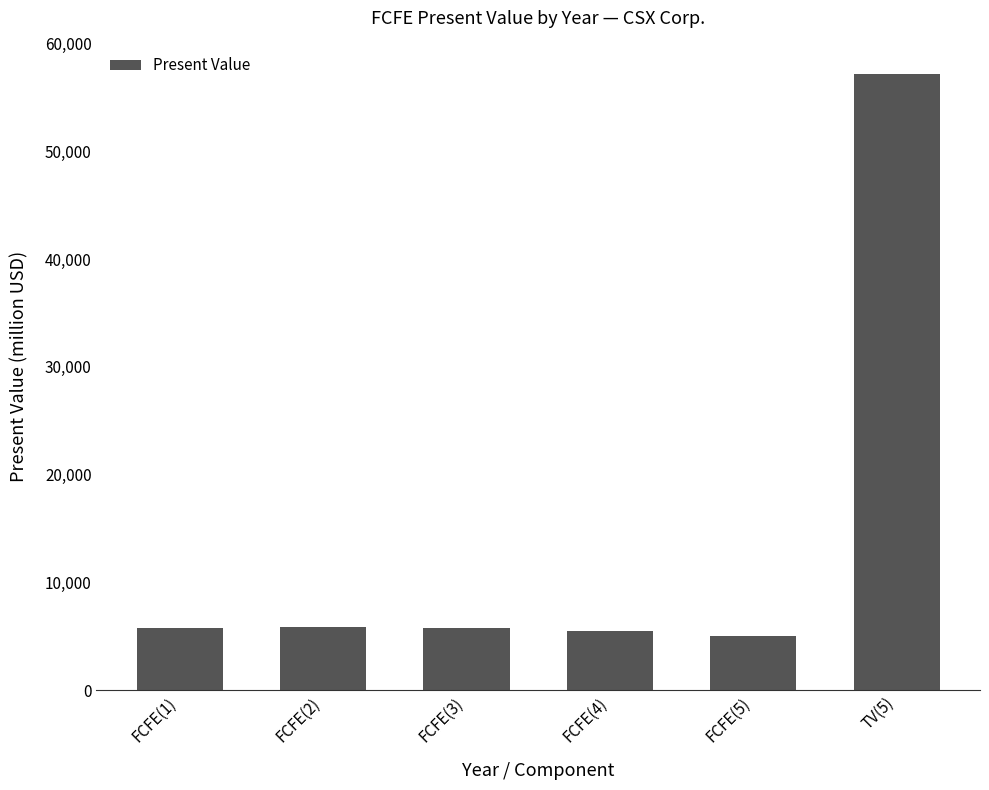

The chart shows a value of 3508 at FCFE(3). True or false?

False